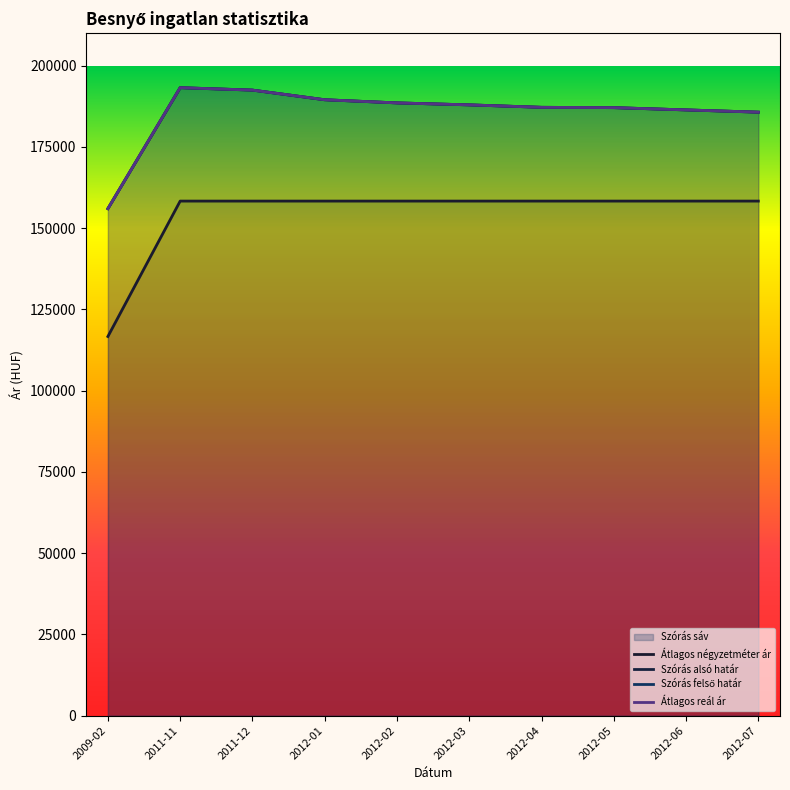

How many data points does each series have?

10